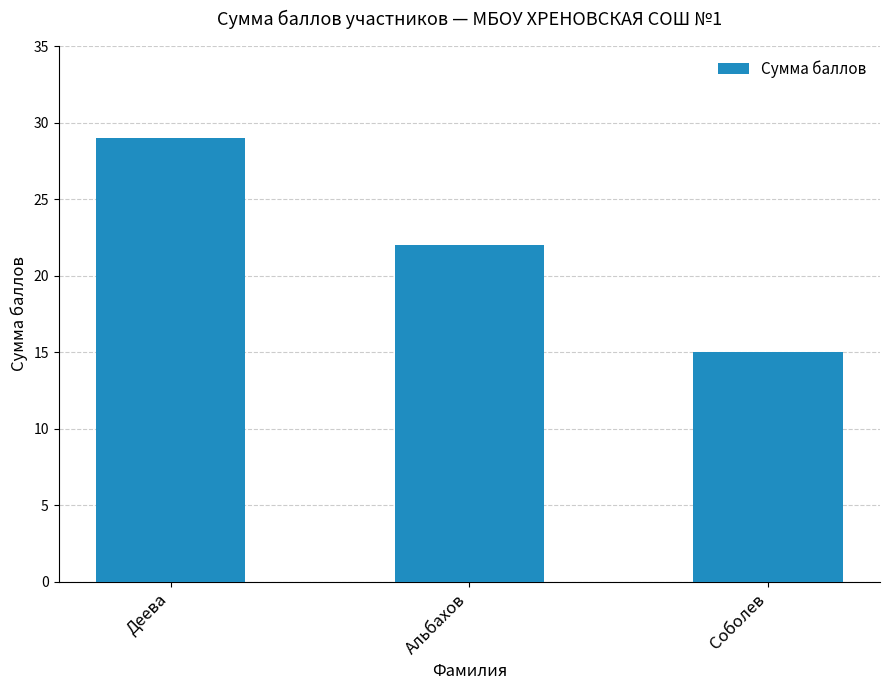

What is the ratio of the value at Деева to the value at Соболев?

1.9